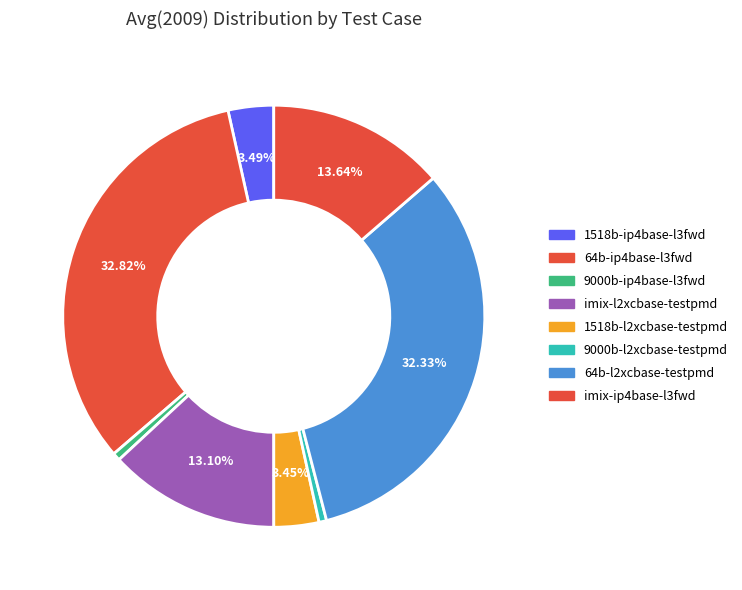

Count the number of slices in the pie.

8